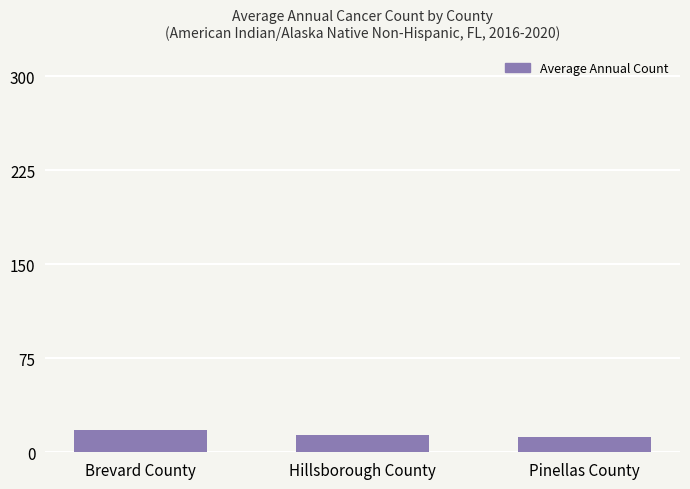

What is the minimum value shown in the chart?

12